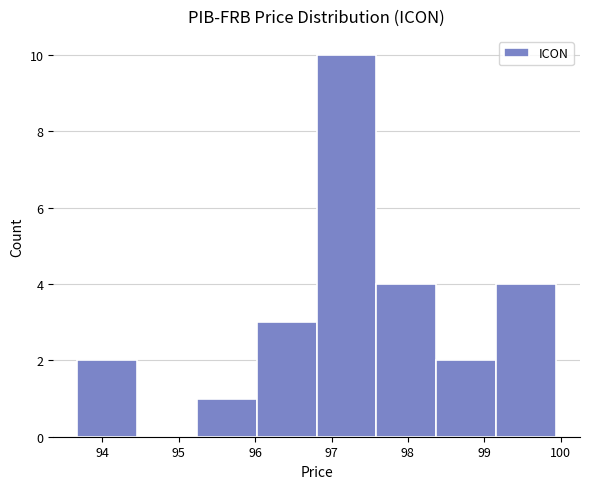

Which range on the x-axis has the tallest bar?

96.8 to 97.6